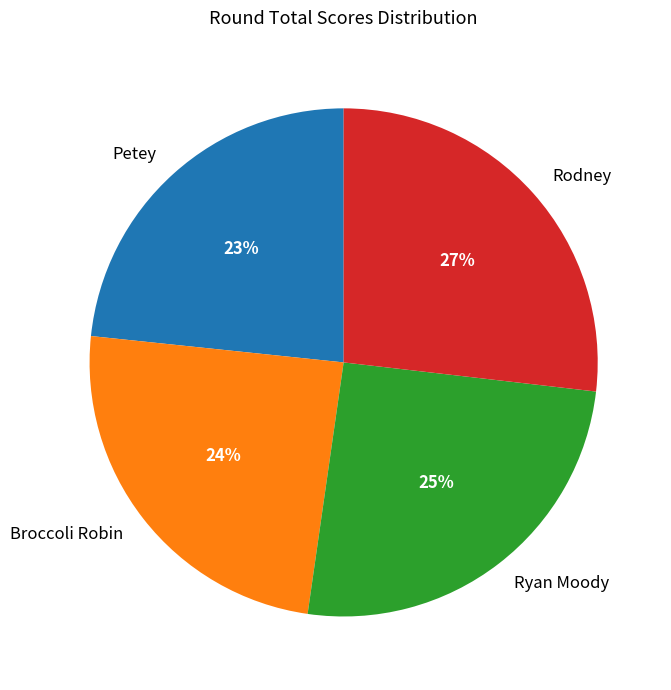

Is it true that Broccoli Robin is 31% of the pie?

False